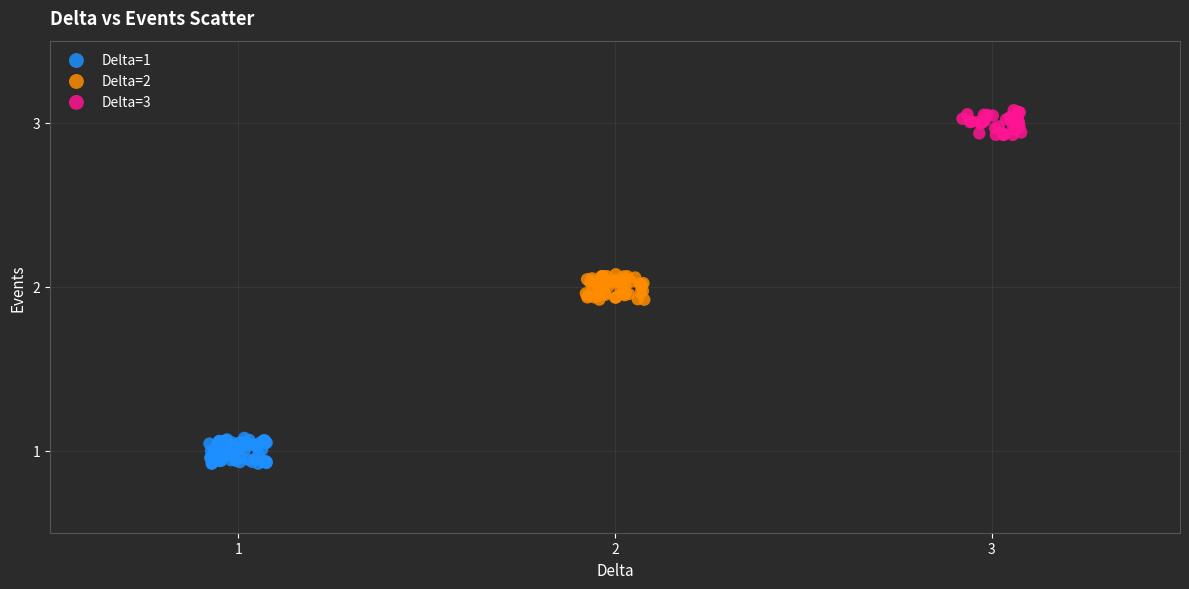

Which series contains the highest Y value?

Delta=3